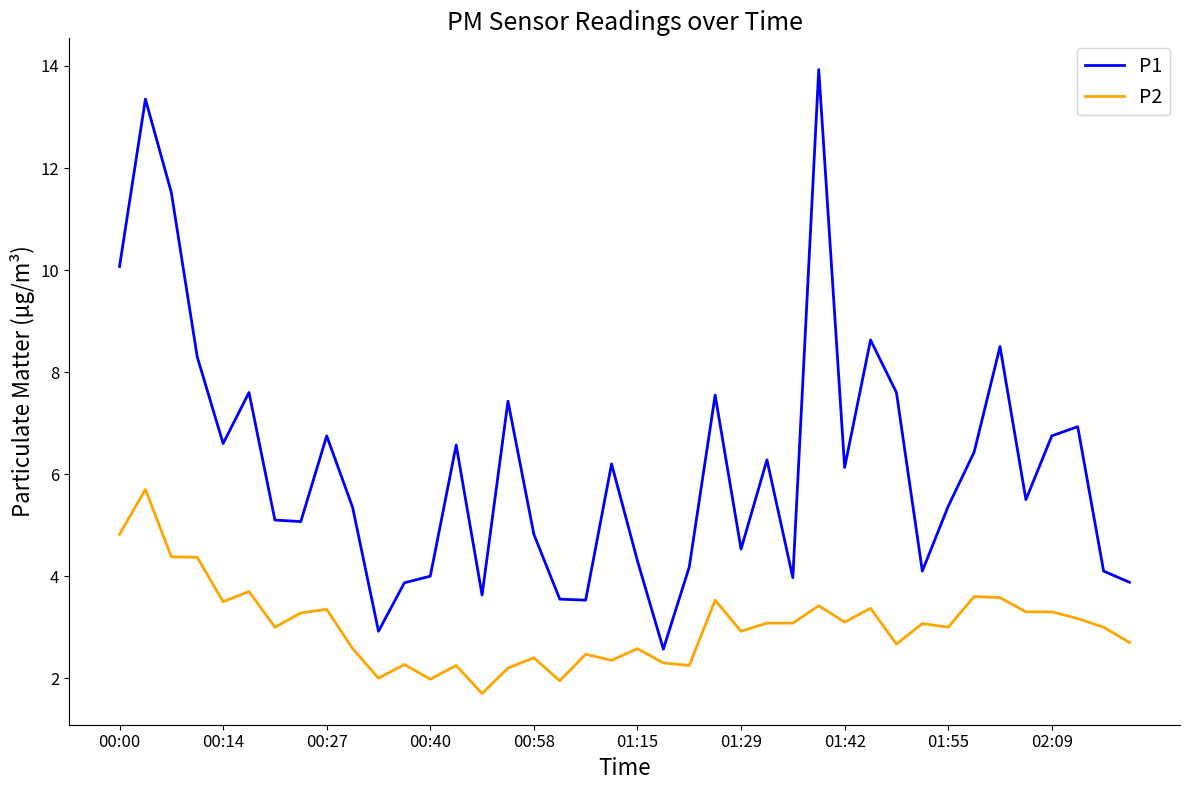

What is the difference between the maximum and minimum values in the P1 series?

11.4